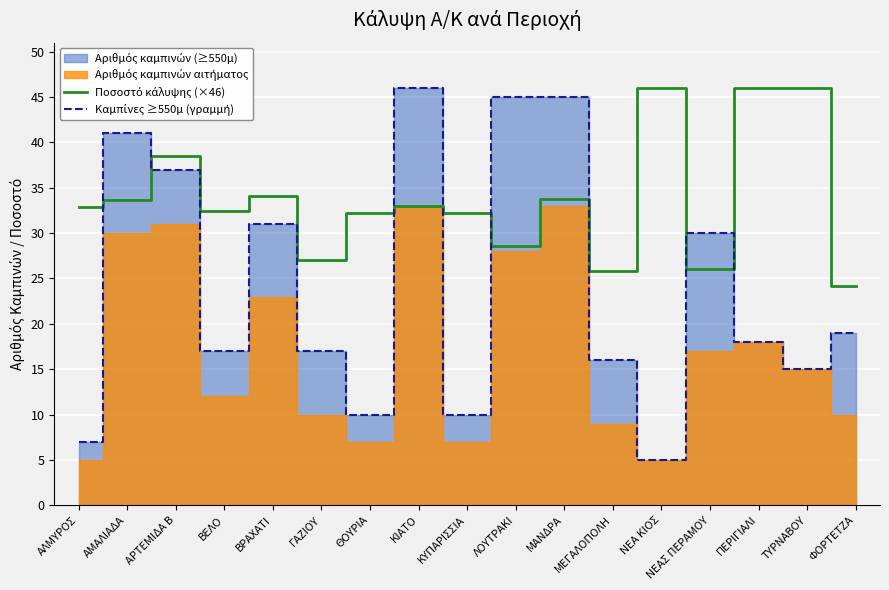

What is the value of the Καμπίνες ≥550μ (γραμμή) point at the 13th from the left?

5.0